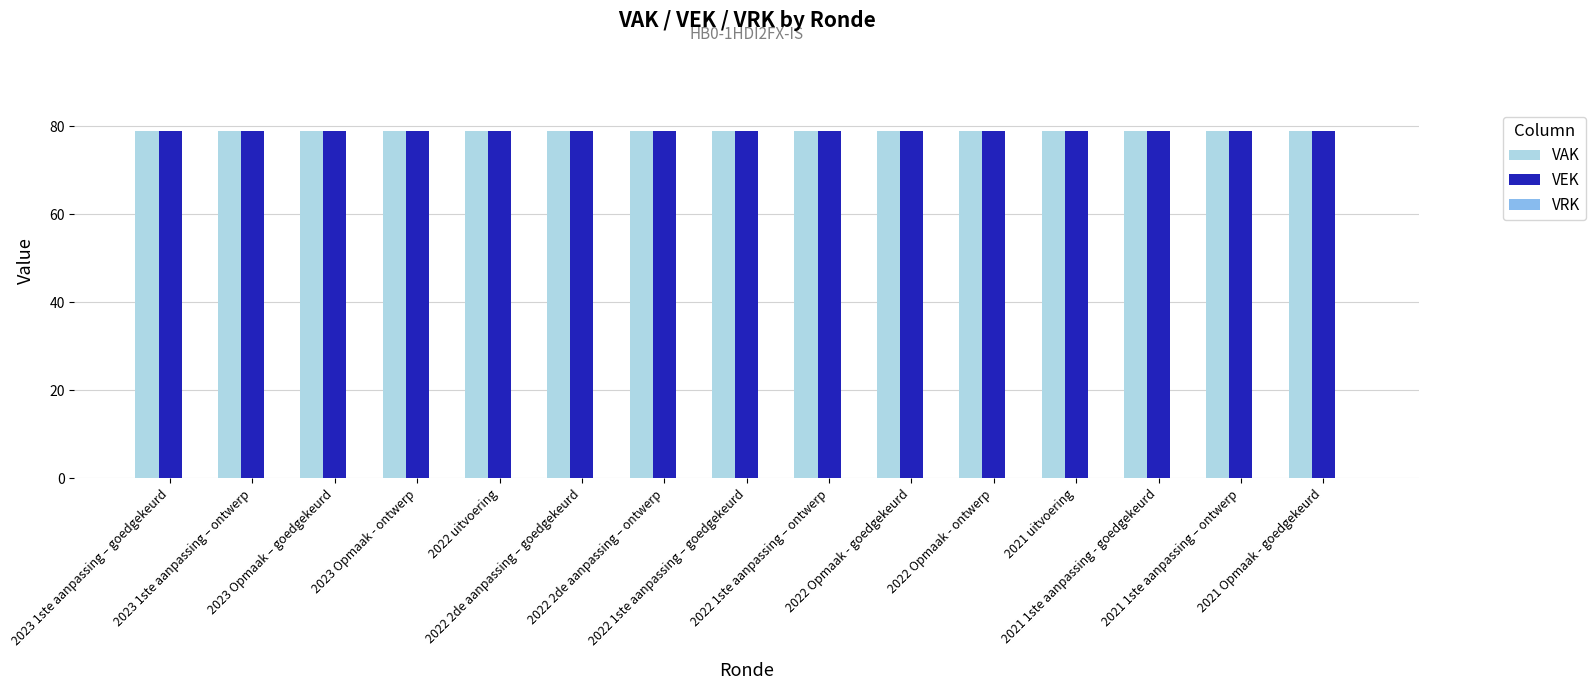

Is the value of VAK at 2022 2de aanpassing – ontwerp greater than the value of VEK at 2021 1ste aanpassing – ontwerp?

No